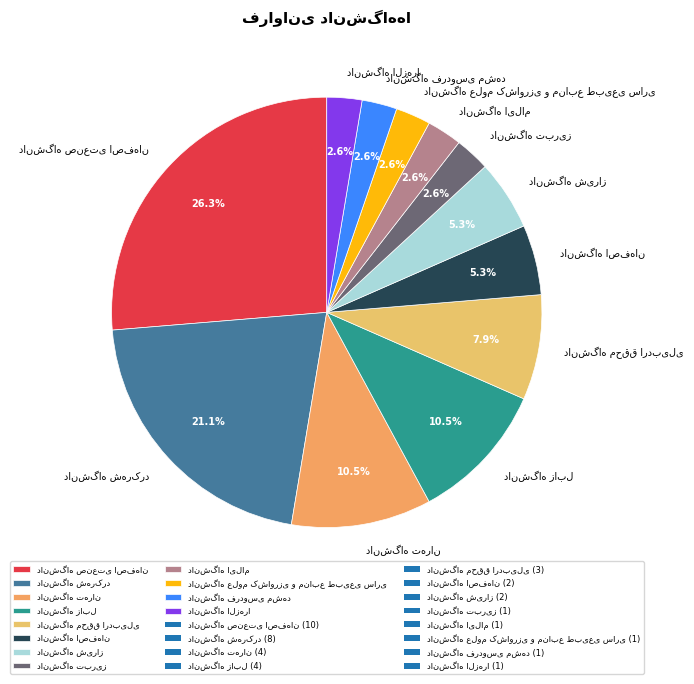

Does any single category account for the majority?

No